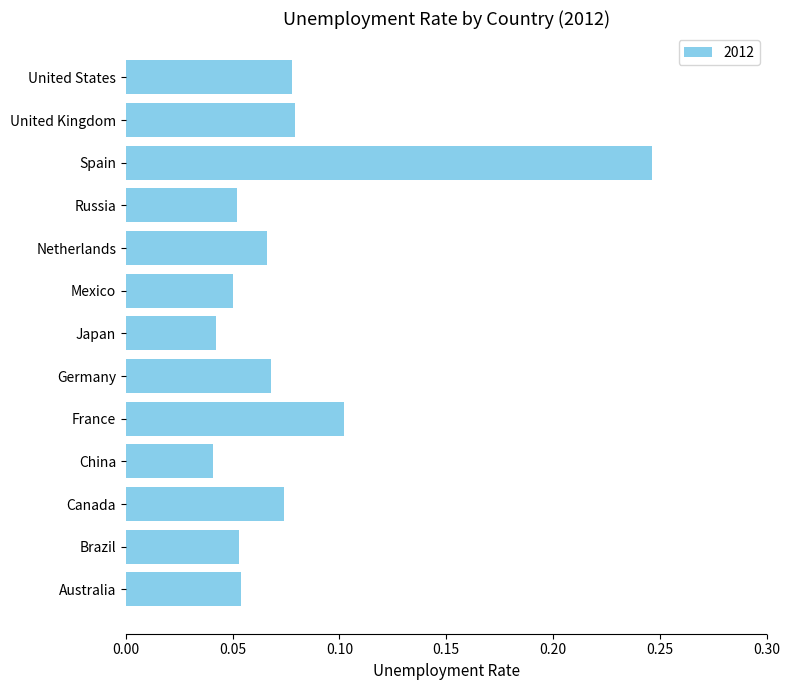

What is the sum of all values?

1.0